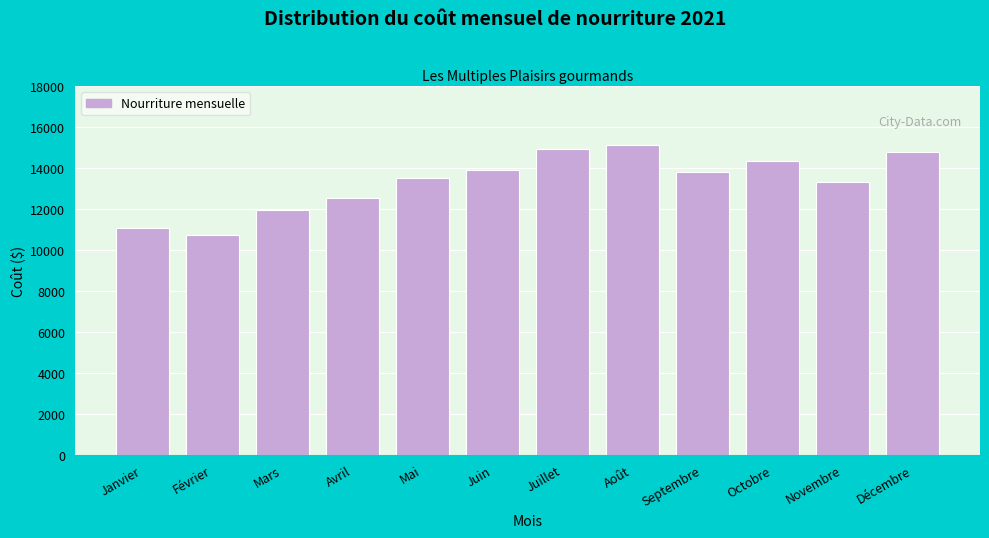

The chart shows a value of 11078.7 at Janvier. True or false?

True